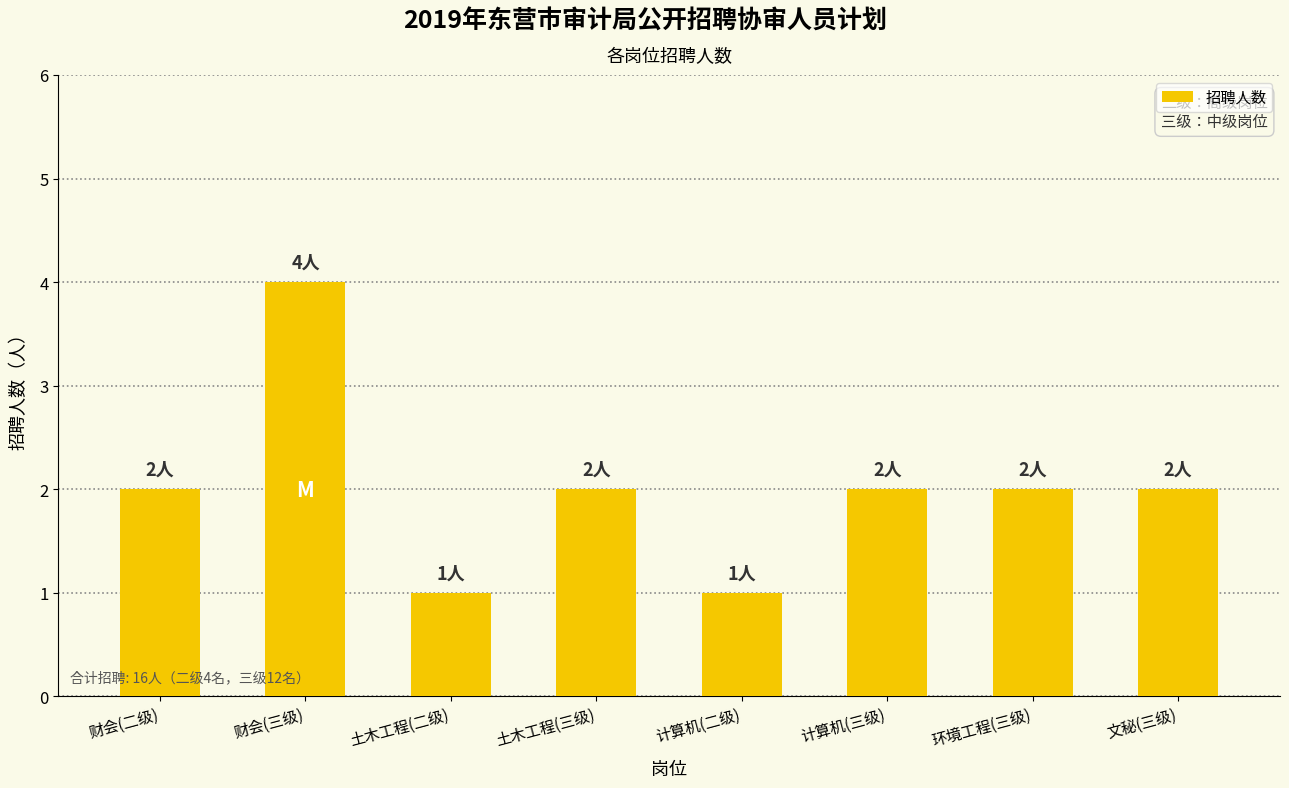

What position from the left is 土木工程(三级)?

4